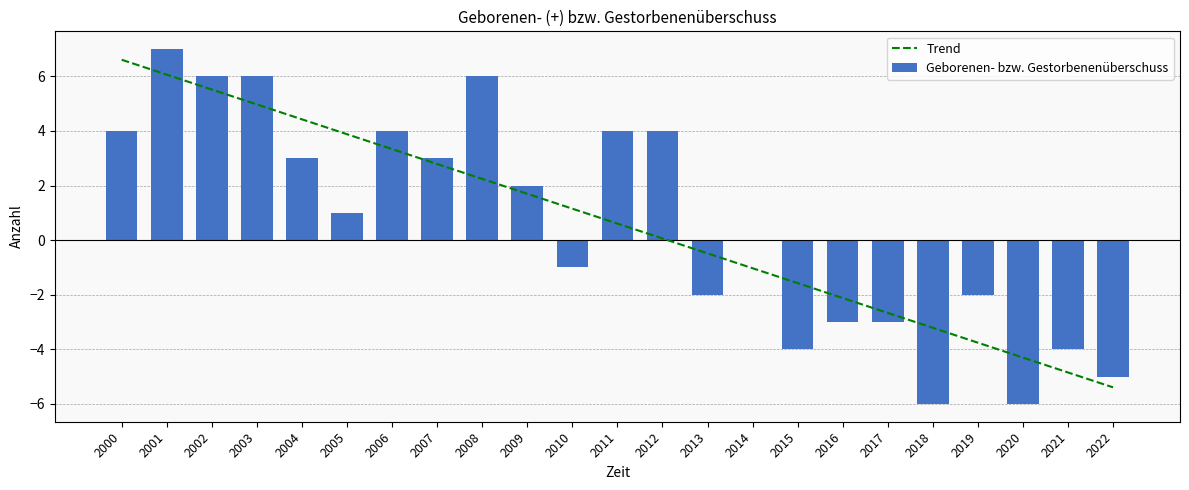

Reading left to right, extract all data points from this chart.

Trend: 6.6	6.1	5.5	5.0	4.4	3.9	3.3	2.8	2.2	1.7	1.2	0.6	0.1	-0.5	-1.0	-1.6	-2.1	-2.7	-3.2	-3.8	-4.3	-4.8	-5.4
Geborenen- bzw. Gestorbenenüberschuss: 4.0	7.0	6.0	6.0	3.0	1.0	4.0	3.0	6.0	2.0	-1.0	4.0	4.0	-2.0	0.0	-4.0	-3.0	-3.0	-6.0	-2.0	-6.0	-4.0	-5.0